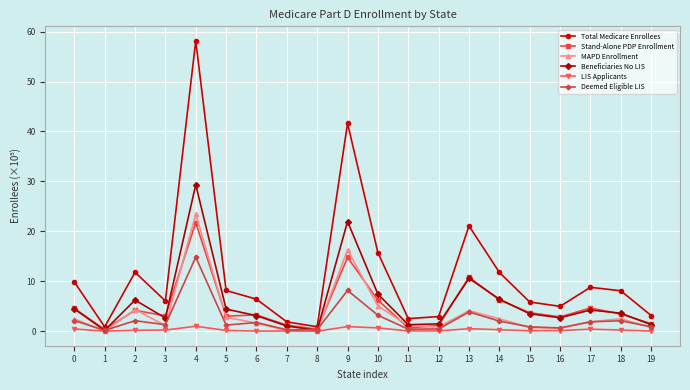

How many interior local peaks does the Beneficiaries No LIS series have?

5